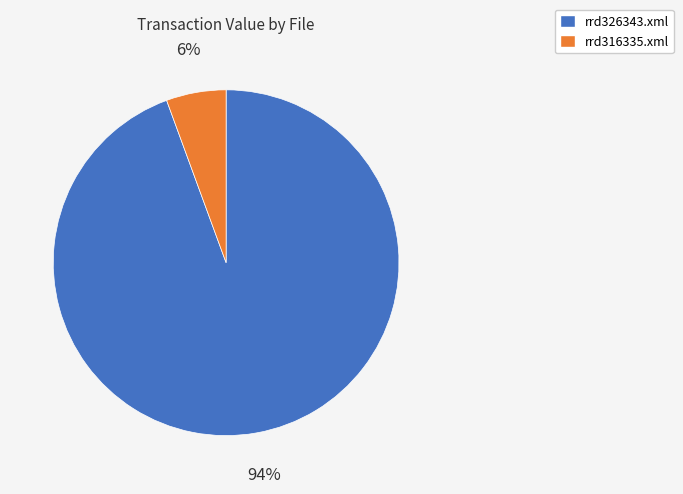

Is the sum of rrd316335.xml and rrd326343.xml greater than half?

Yes